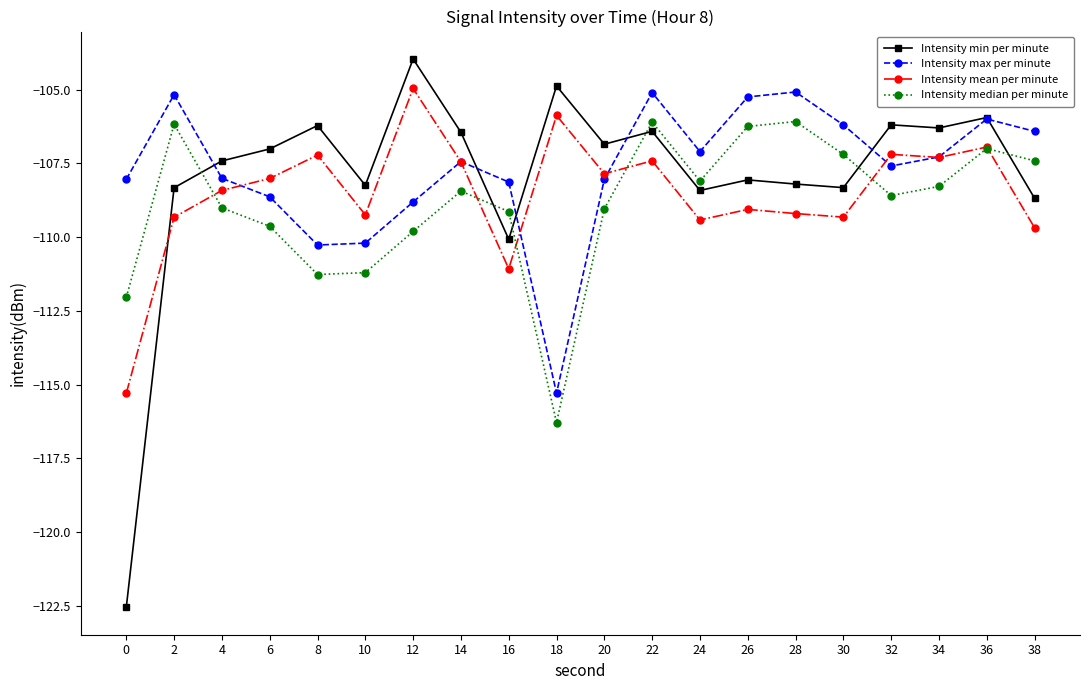

What is the value of the Intensity min per minute point at the 14th from the left?

-108.1